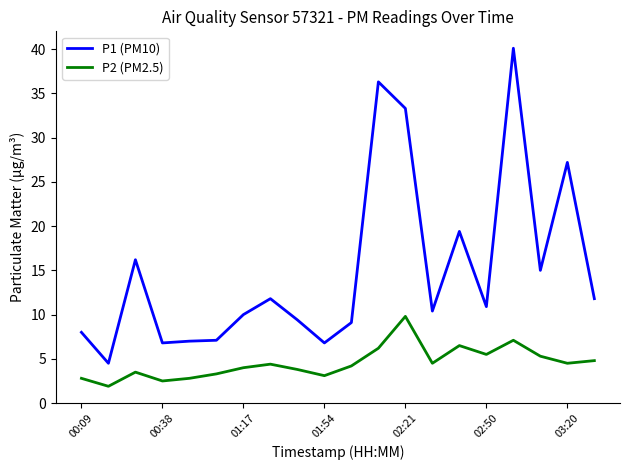

Which series has the largest range (max minus min)?

P1 (PM10)